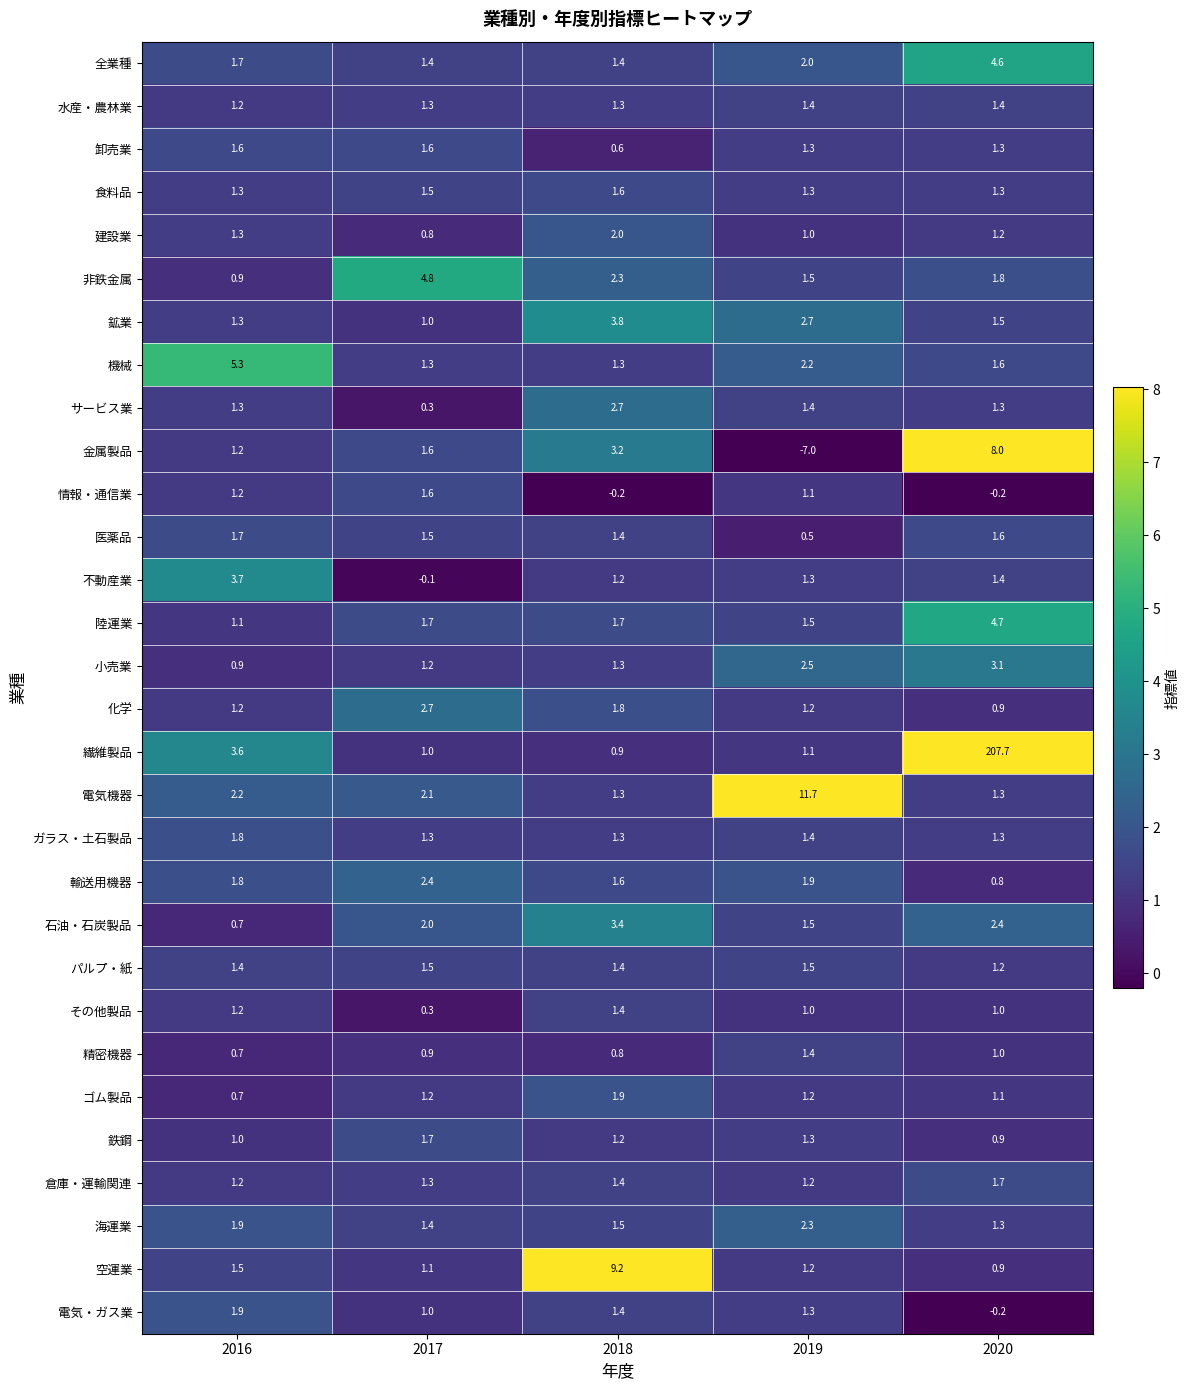

At how many categories does at least one series exceed 86?

1